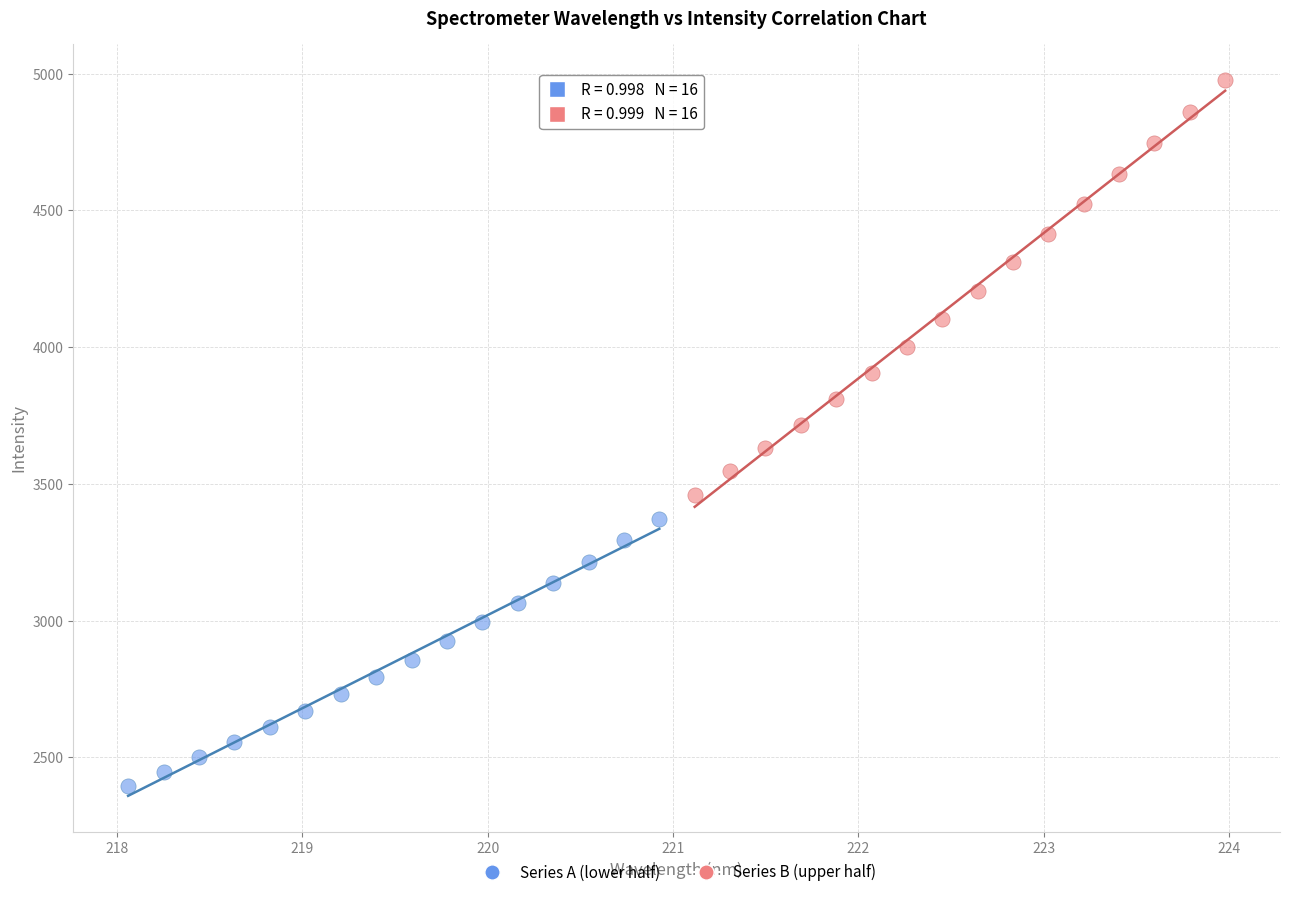

Which series has the widest spread of Y values?

Series B (upper half)